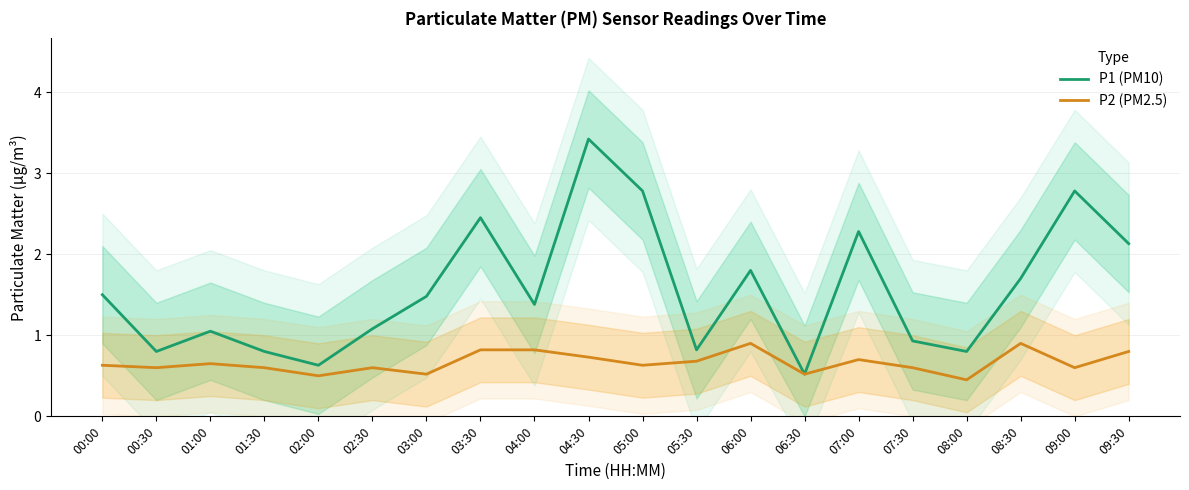

Does the chart have visible grid lines?

Yes